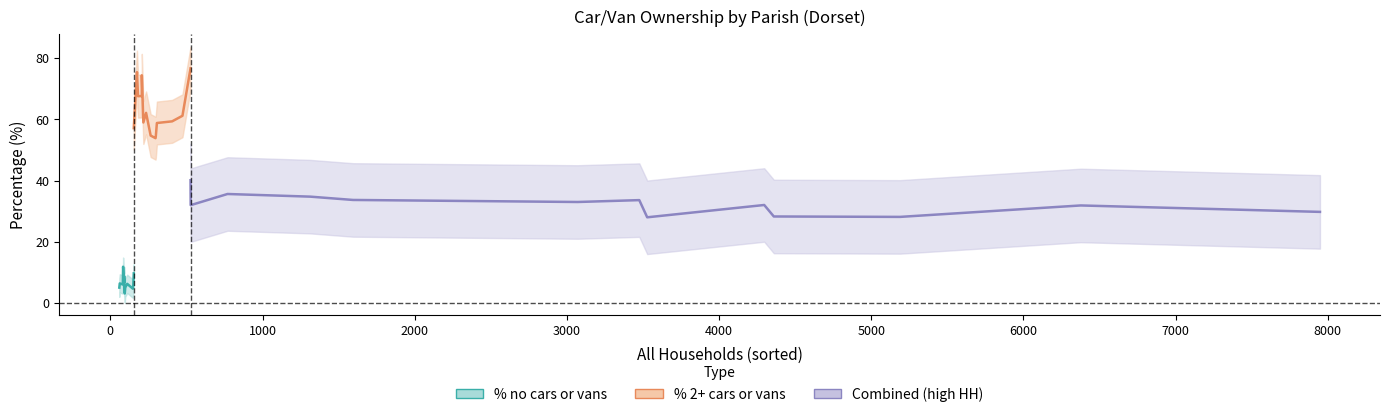

What is the maximum value for % no cars or vans in household?

16.9